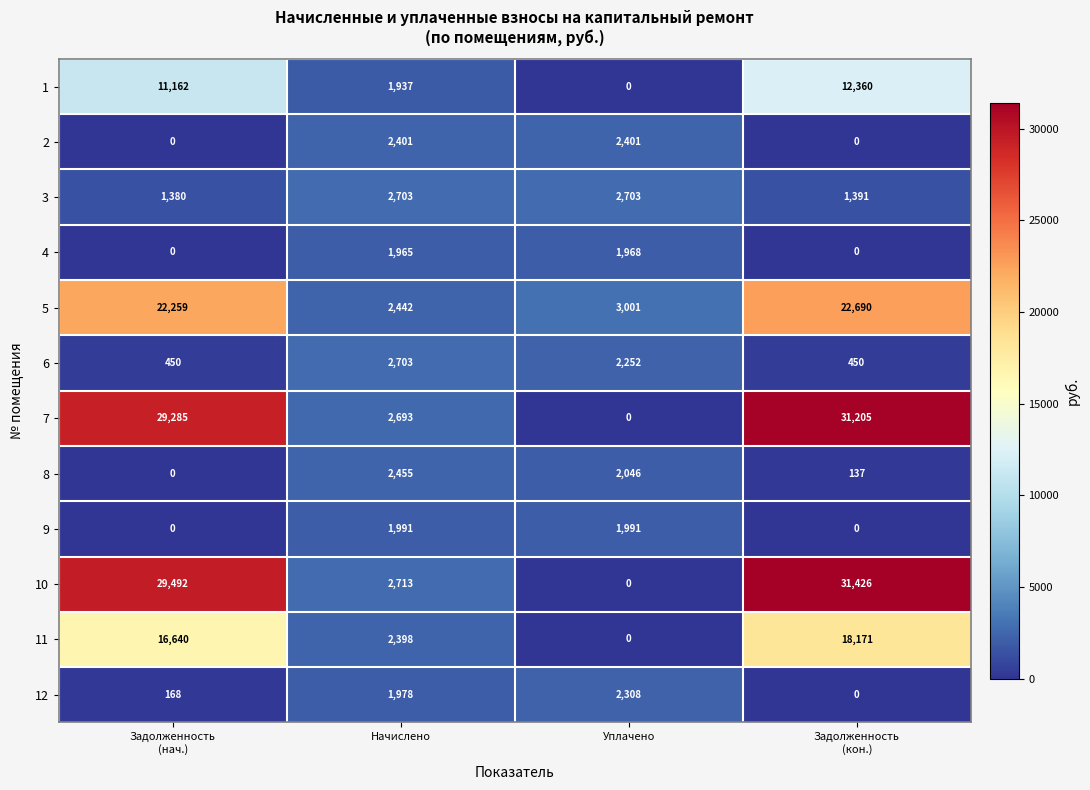

Count the number of categories in the chart.

4